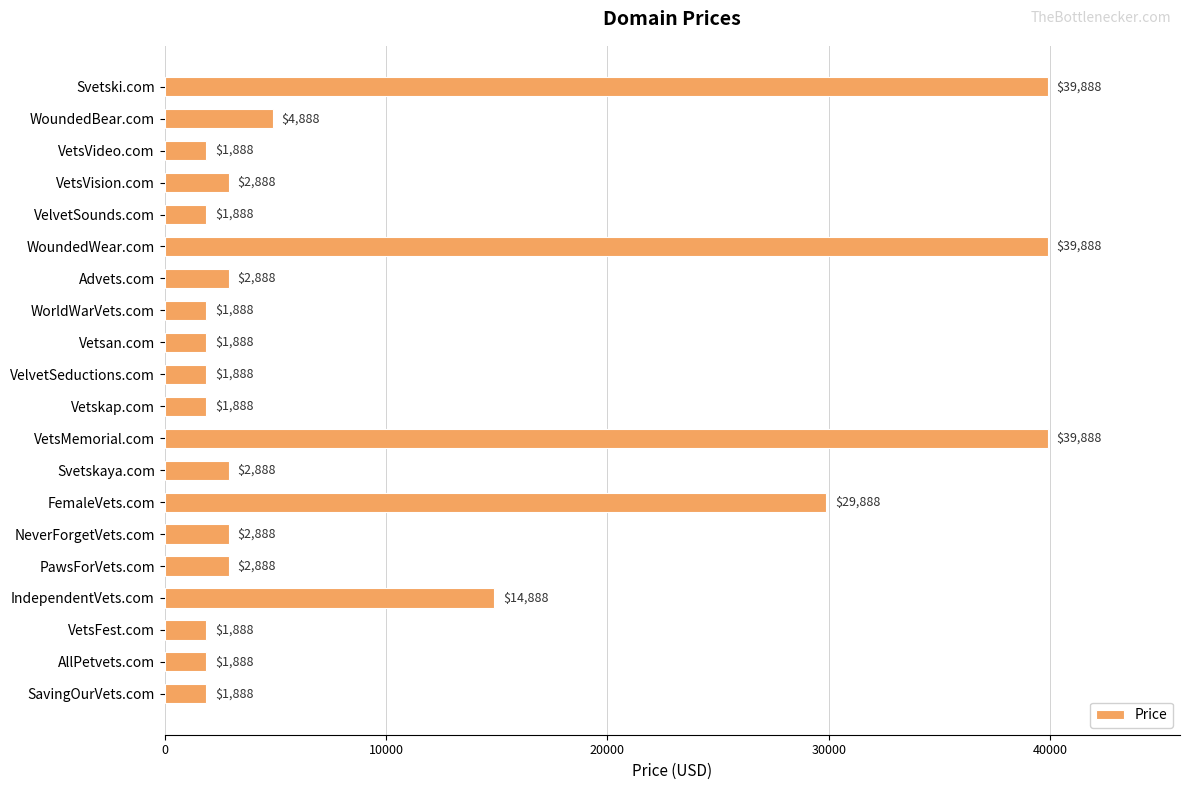

At which label is the value closest to 20888?

IndependentVets.com